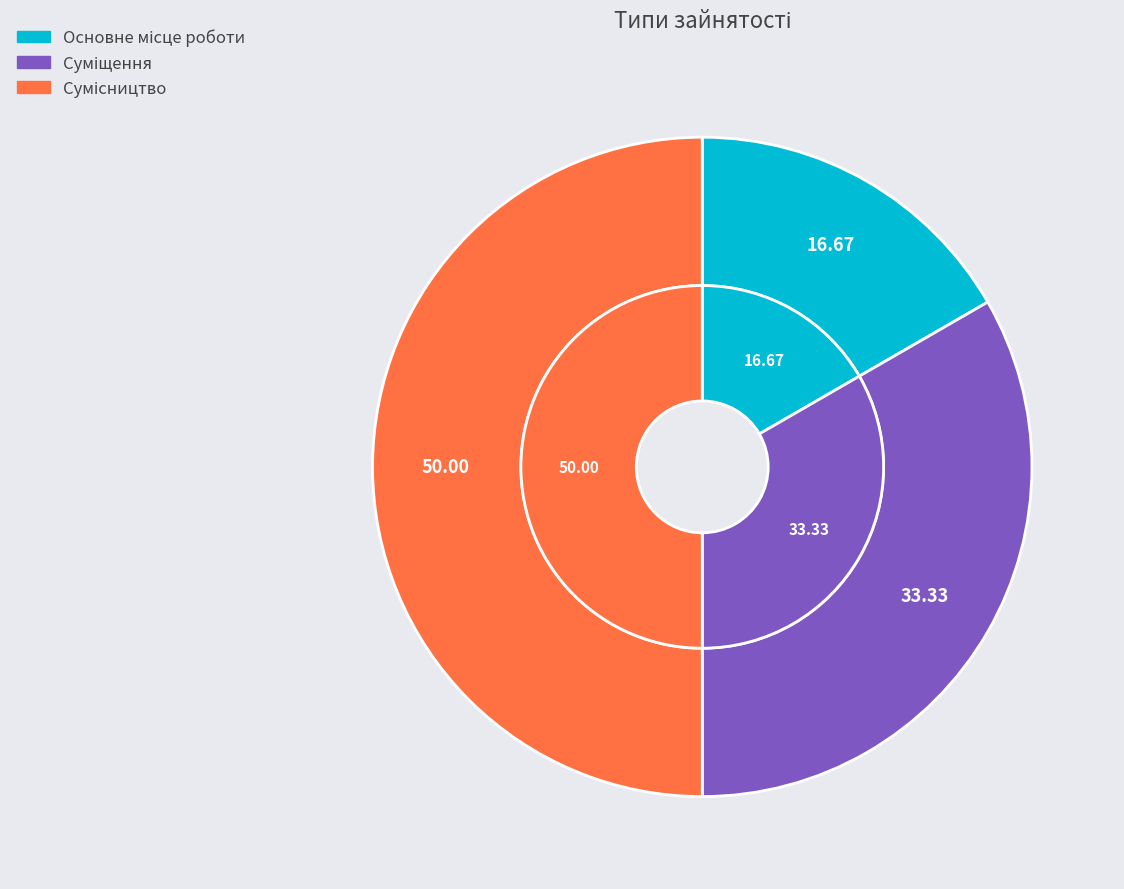

Is there any slice that represents more than half of the pie?

No